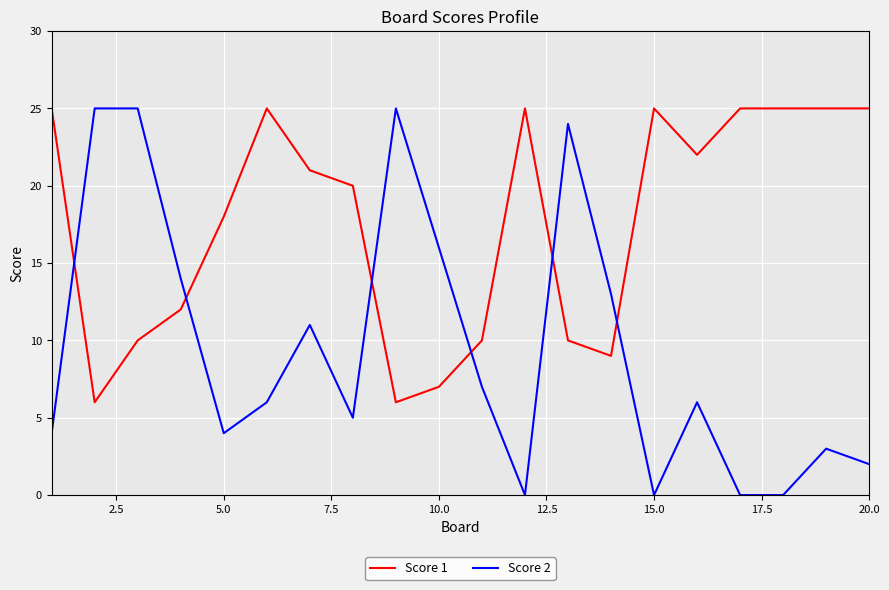

Which series ends up on top after the final intersection of Score 2 and Score 1?

Score 1